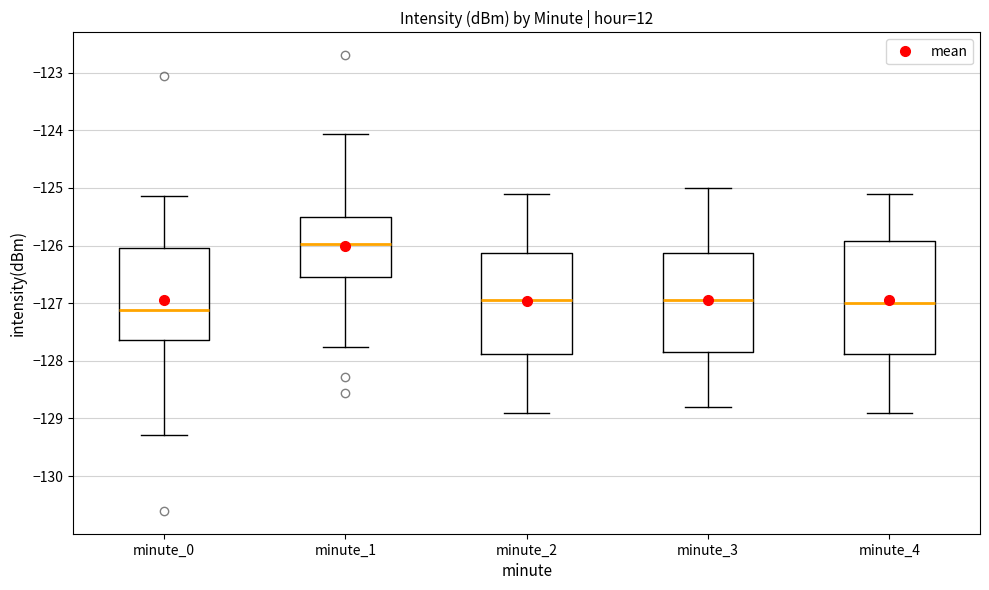

Reading left to right, read every box against the y-axis: the position of its median line, the range the box covers, and the ends of its whiskers. The values are not printed on the chart, so give them approximately, as read against the axis.

minute_0: median -127.1, box -127.6 to -126.0, whiskers -129.3 to -125.1
minute_1: median -126.0, box -126.5 to -125.5, whiskers -127.8 to -124.1
minute_2: median -126.9, box -127.9 to -126.1, whiskers -128.9 to -125.1
minute_3: median -126.9, box -127.8 to -126.1, whiskers -128.8 to -125.0
minute_4: median -127.0, box -127.9 to -125.9, whiskers -128.9 to -125.1